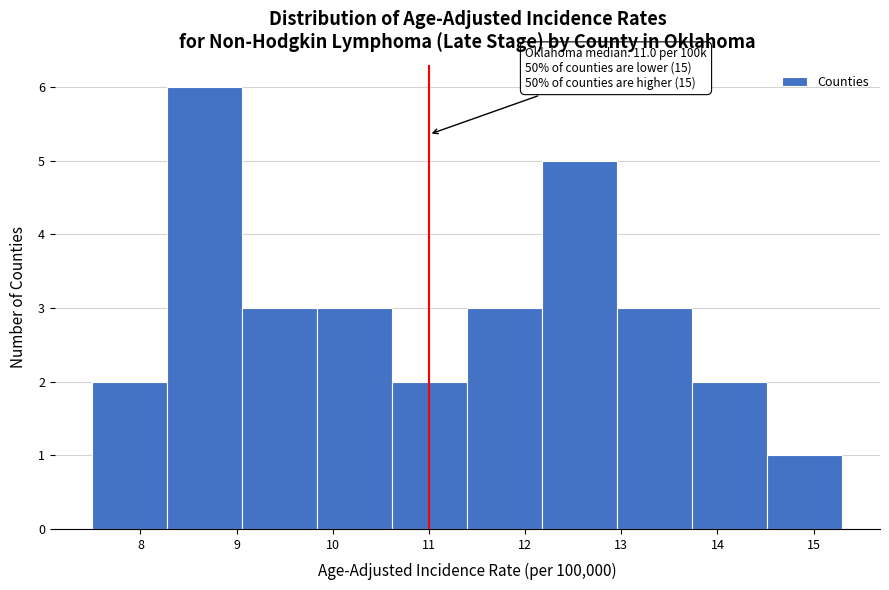

Over which range of the x-axis is the bar tallest?

8.28 to 9.06